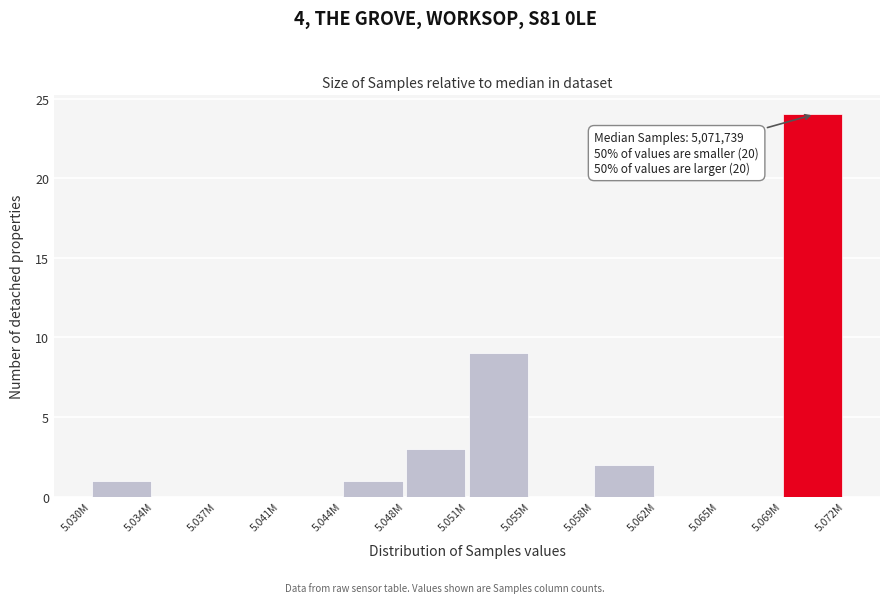

Reading left to right, what are all the values shown in this chart?

5.030M=1	5.034M=0	5.037M=0	5.041M=0	5.044M=1	5.048M=3	5.051M=9	5.055M=0	5.058M=2	5.062M=0	5.065M=0	5.069M=24